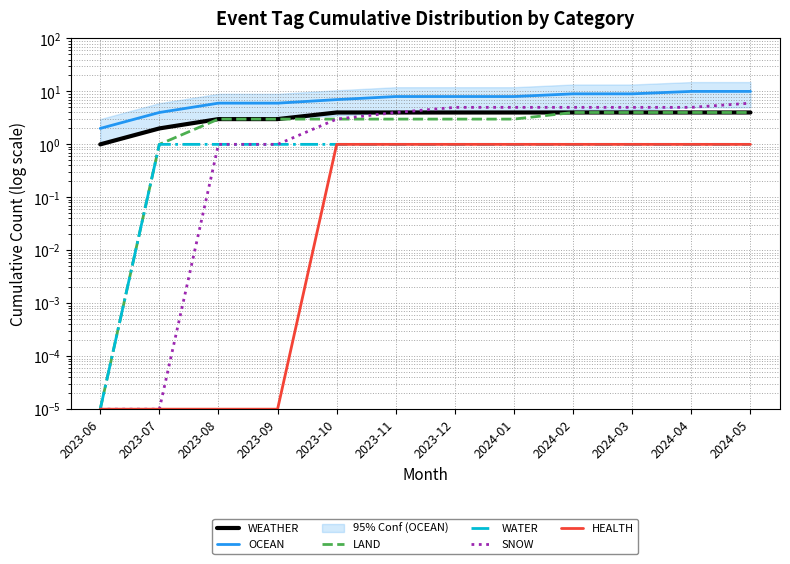

Which series has the largest total across all categories?

OCEAN